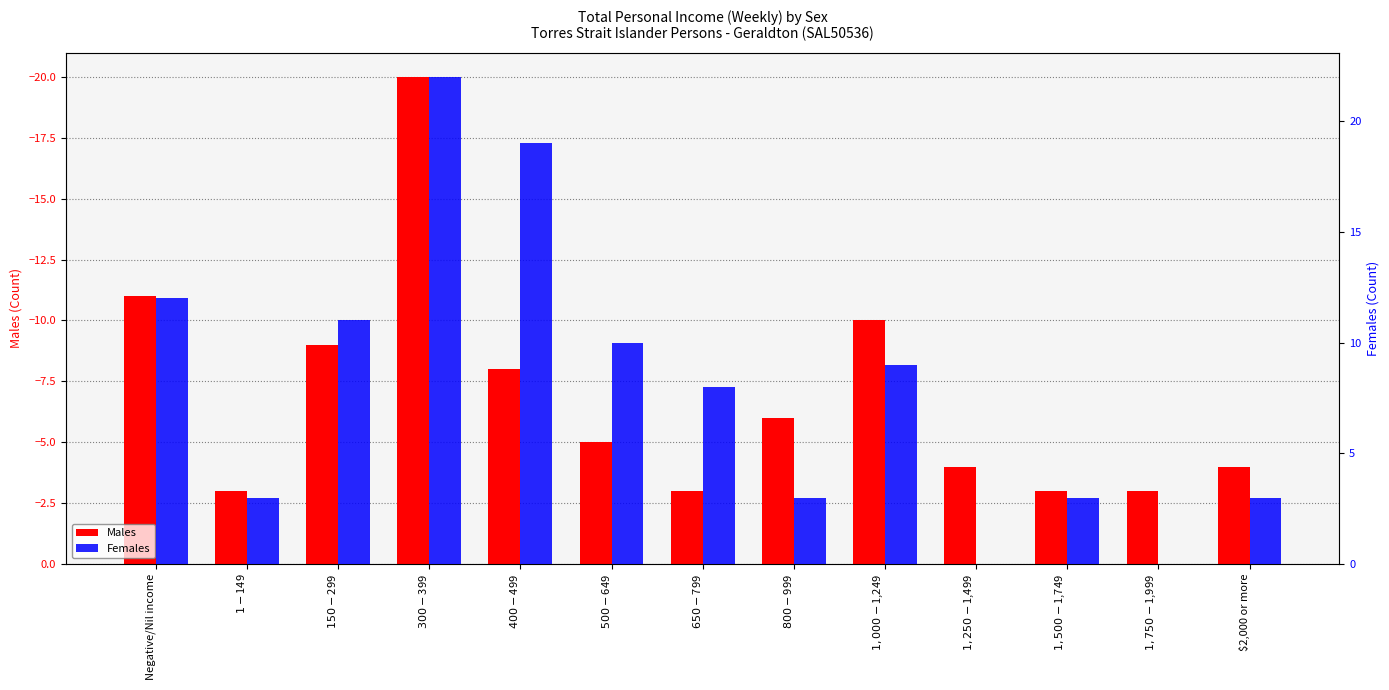

What is the label of the 10th bar from the left?

$1,250-$1,499